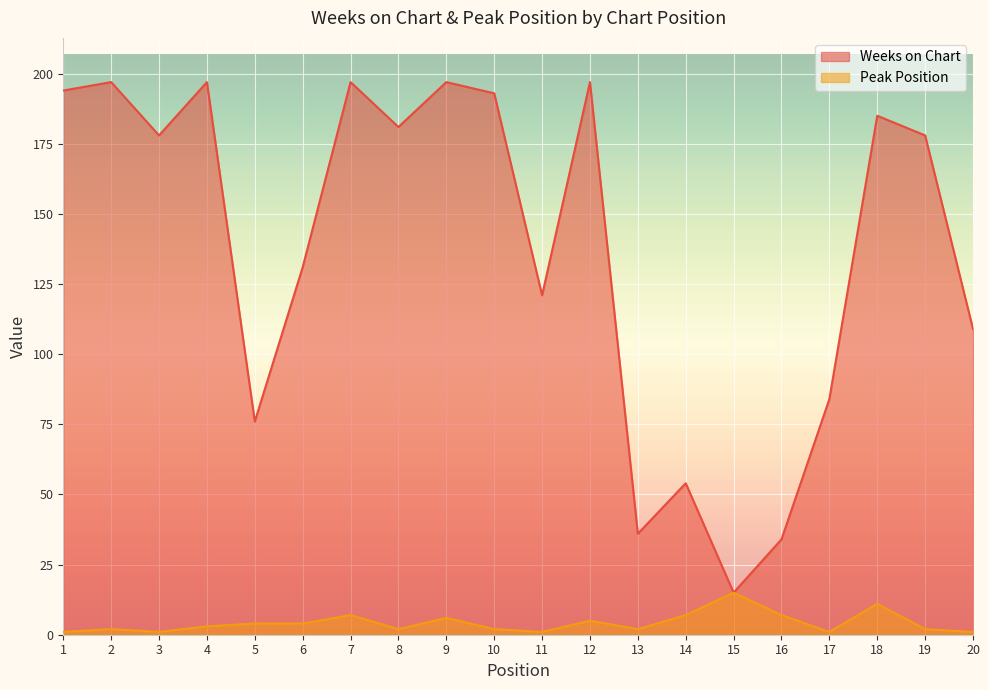

At how many categories does at least one series exceed 65?

16